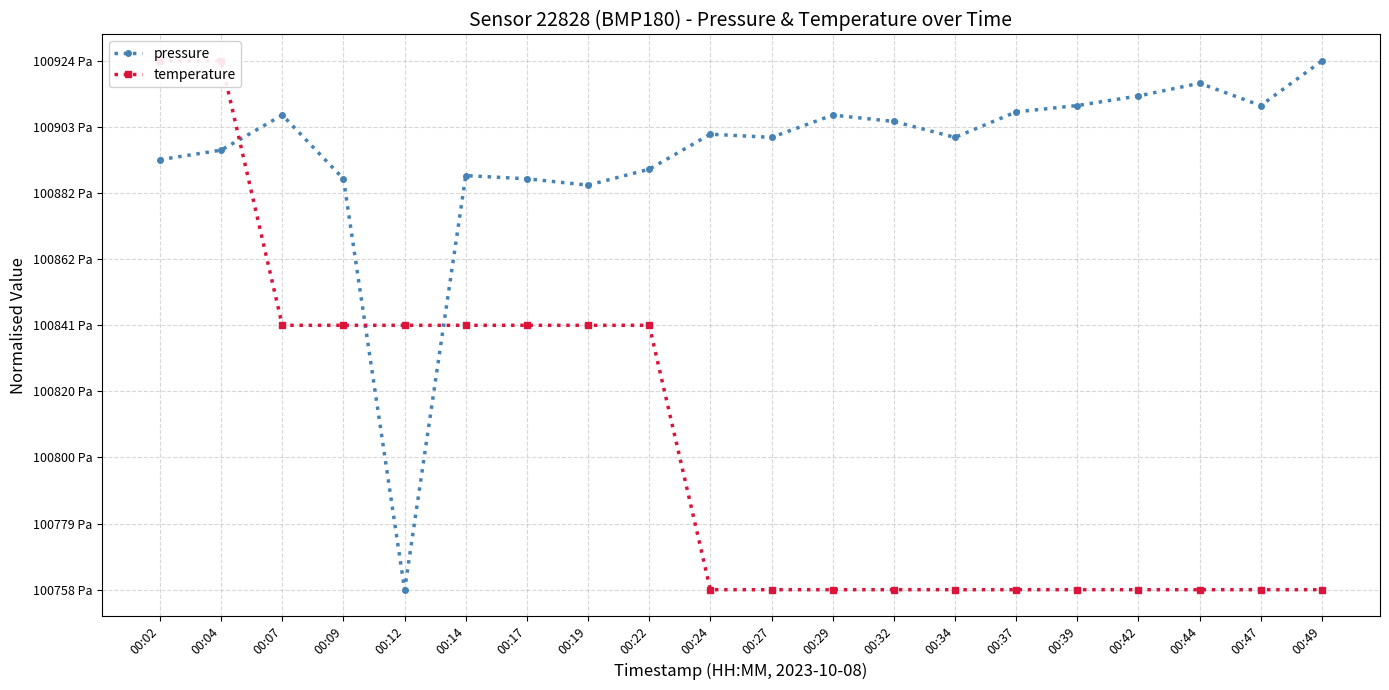

Count the number of data series in this chart.

2